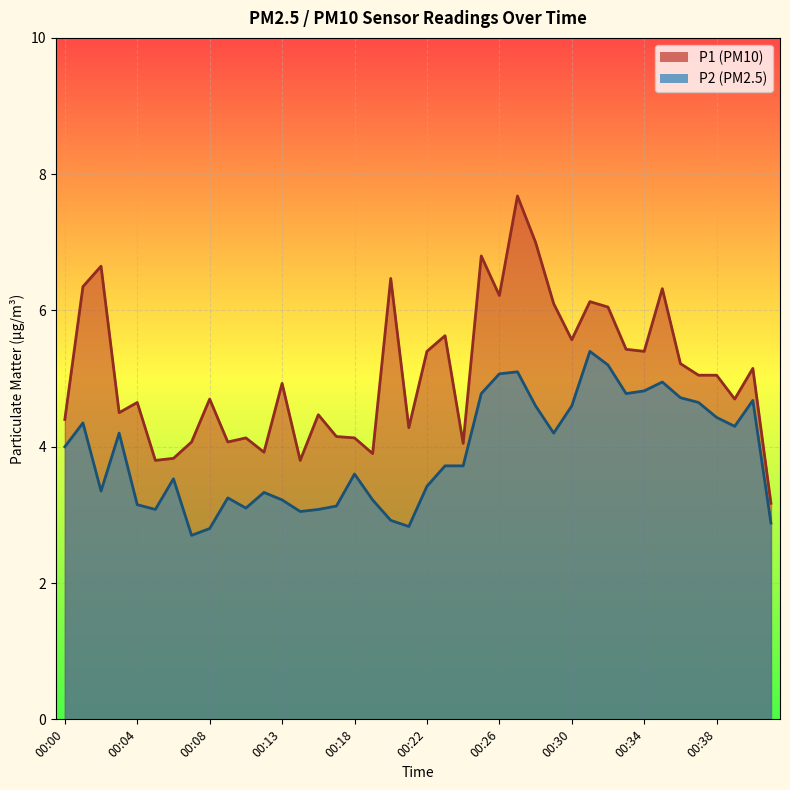

What is the sum of all P1 values?

203.3